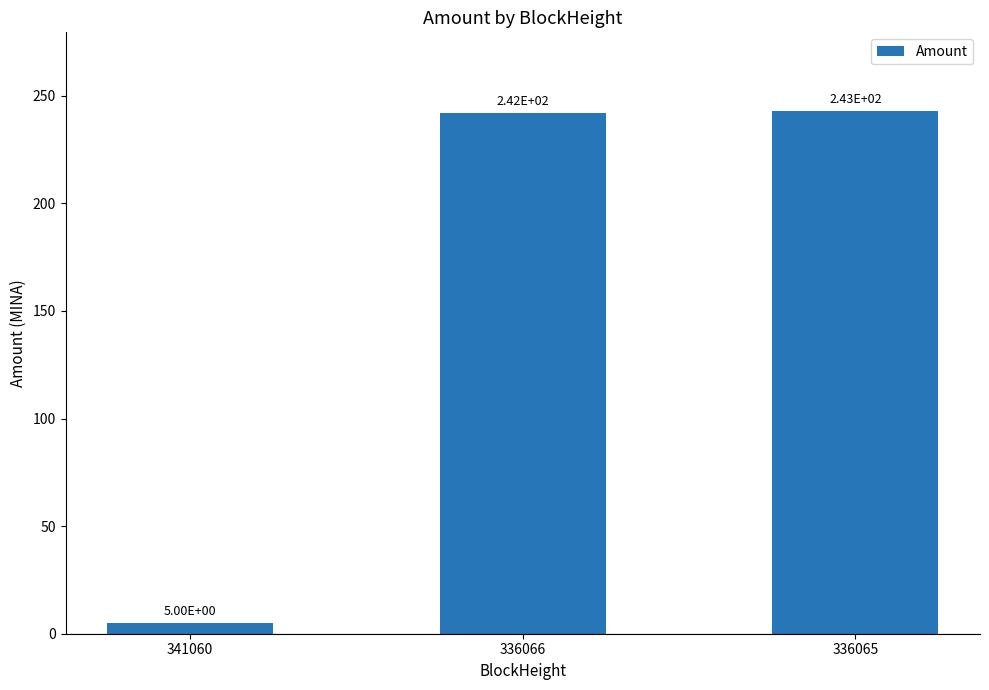

Does the chart contain stacked bars?

No